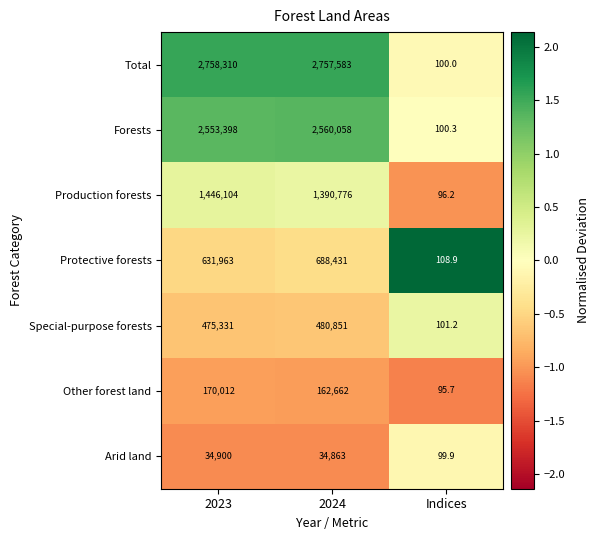

Reading left to right, transcribe all the data shown in this chart.

Total: 2758310.0	2757583.0	100.0
Forests: 2553398.0	2560058.0	100.3
Production forests: 1446104.0	1390776.0	96.2
Protective forests: 631963.0	688431.0	108.9
Special-purpose forests: 475331.0	480851.0	101.2
Other forest land: 170012.0	162662.0	95.7
Arid land: 34900.0	34863.0	99.9